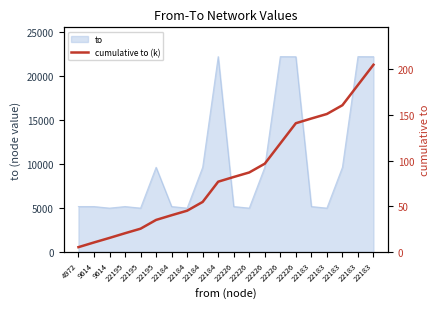

Reading left to right, what are all the values shown in this chart?

4972=5.2	9614=10.3	9614=15.3	22195=20.4	22195=25.4	22195=35.0	22184=40.2	22184=45.1	22184=54.7	22184=76.9	22226=82.1	22226=87.1	22226=96.7	22226=118.9	22226=141.1	22183=146.2	22183=151.2	22183=160.8	22183=183.0	22183=205.2